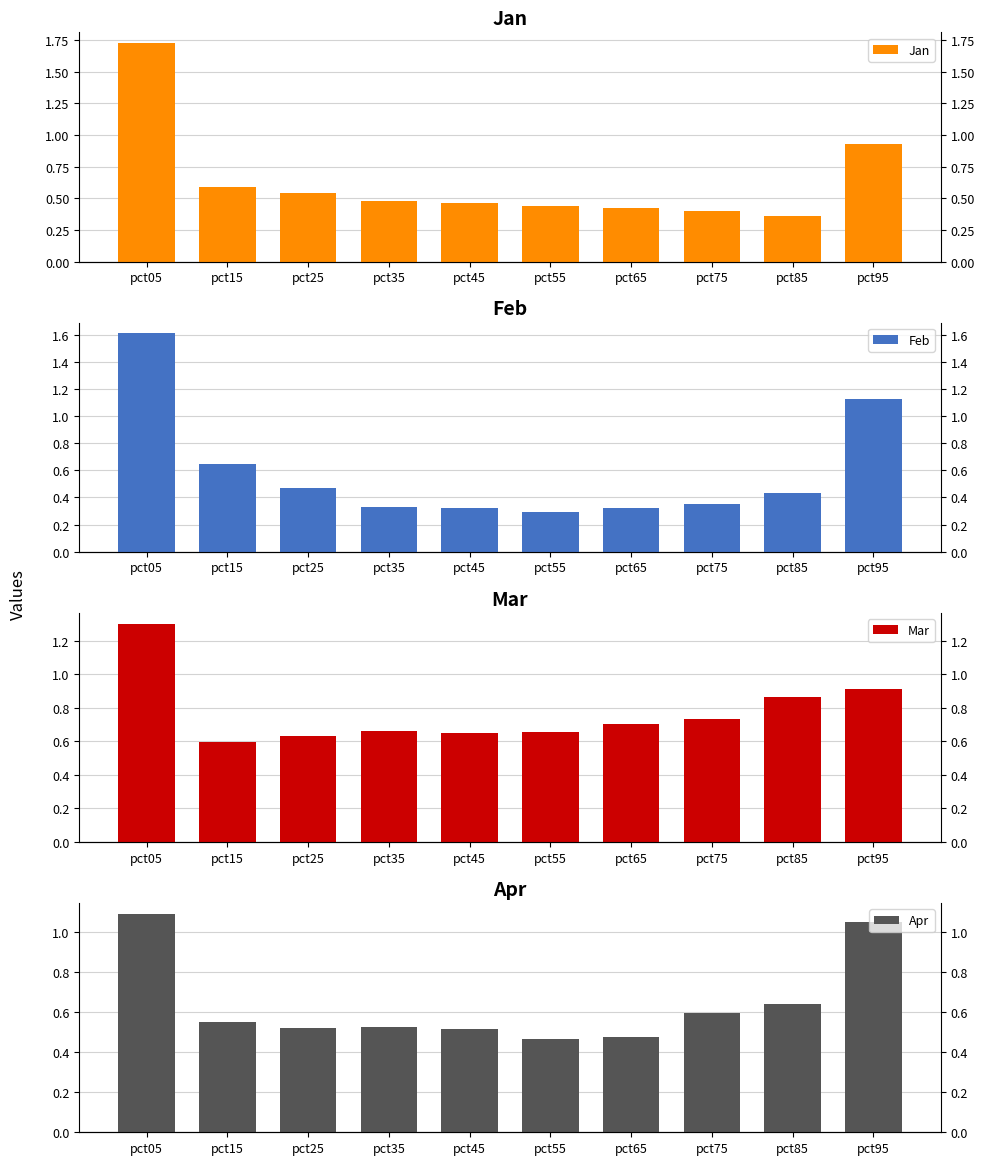

What is the total value across all series at pct25?

2.2